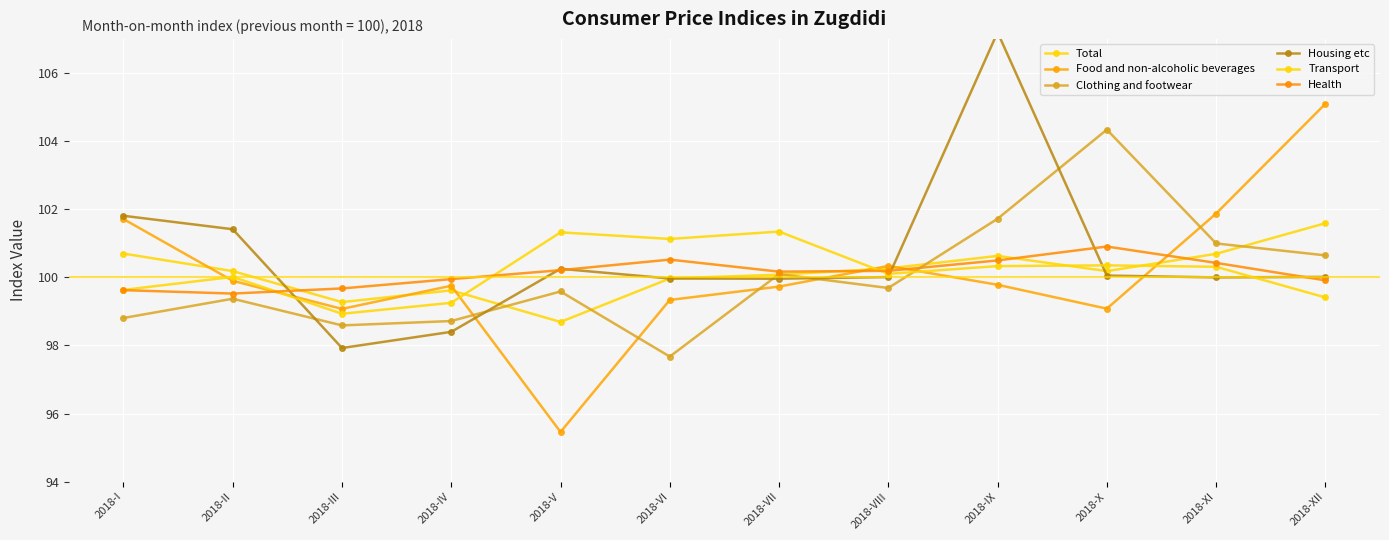

At which label does Total first exceed 100?

2018-I